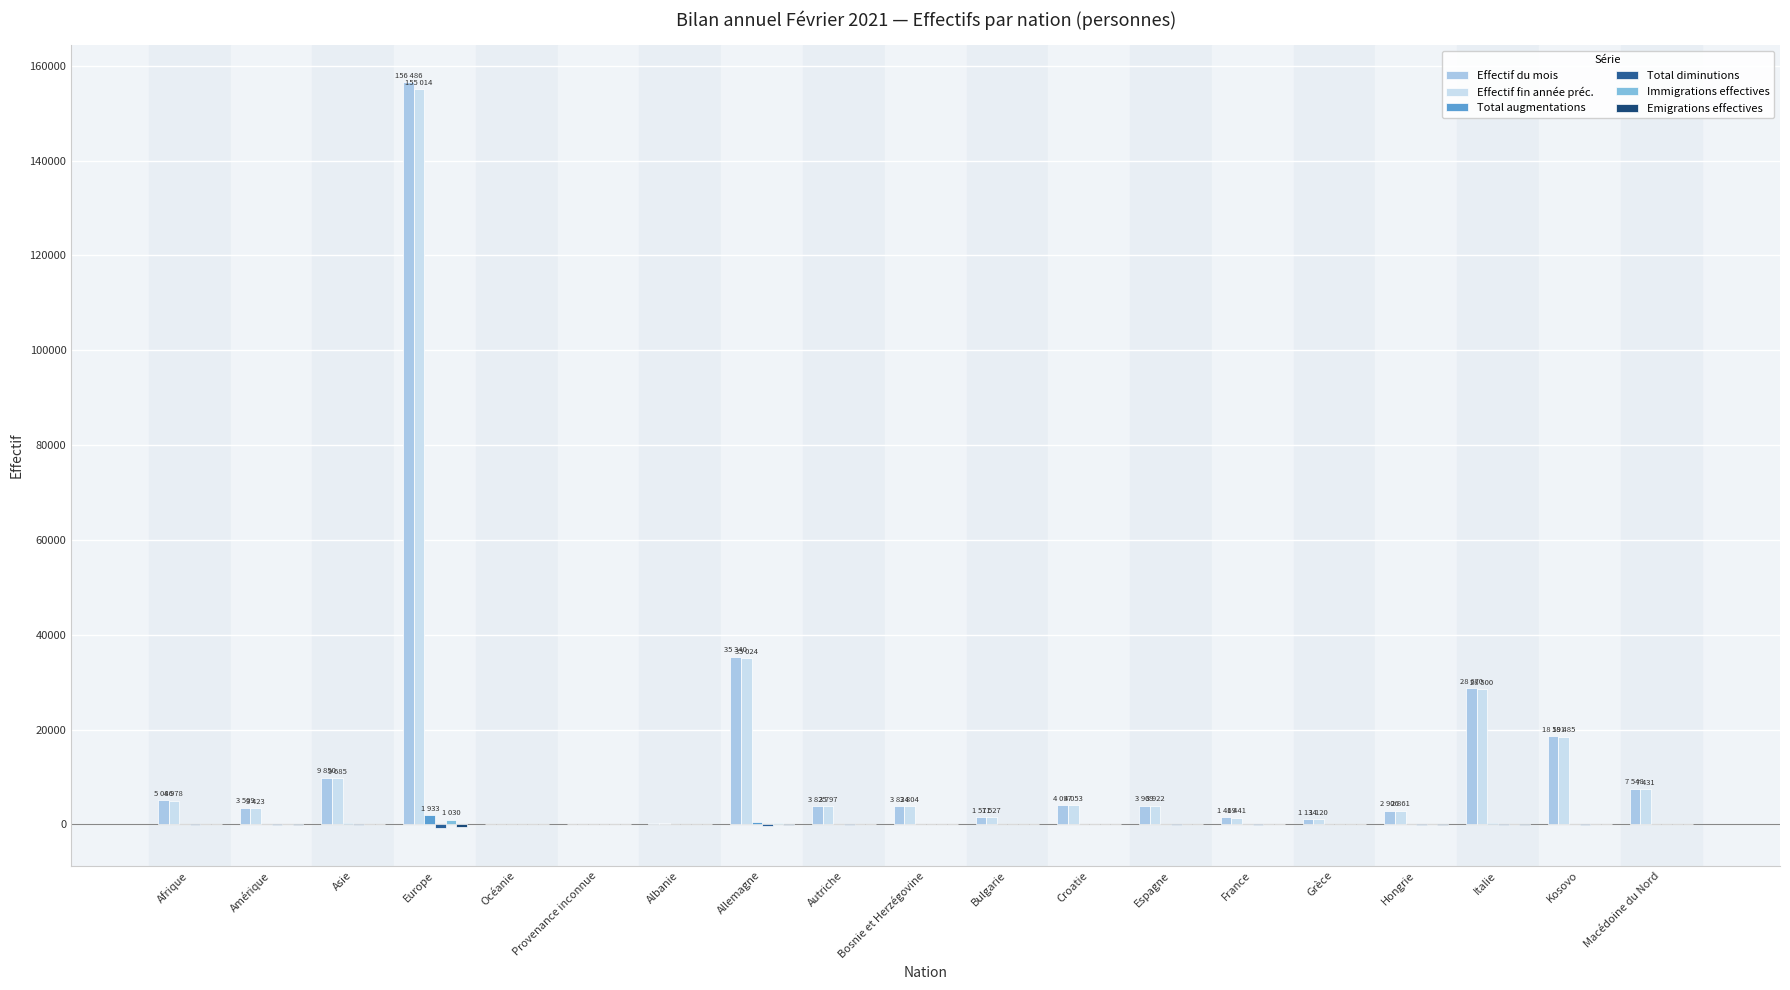

True or false: Effectif du mois has a value of 38944 at Italie.

False